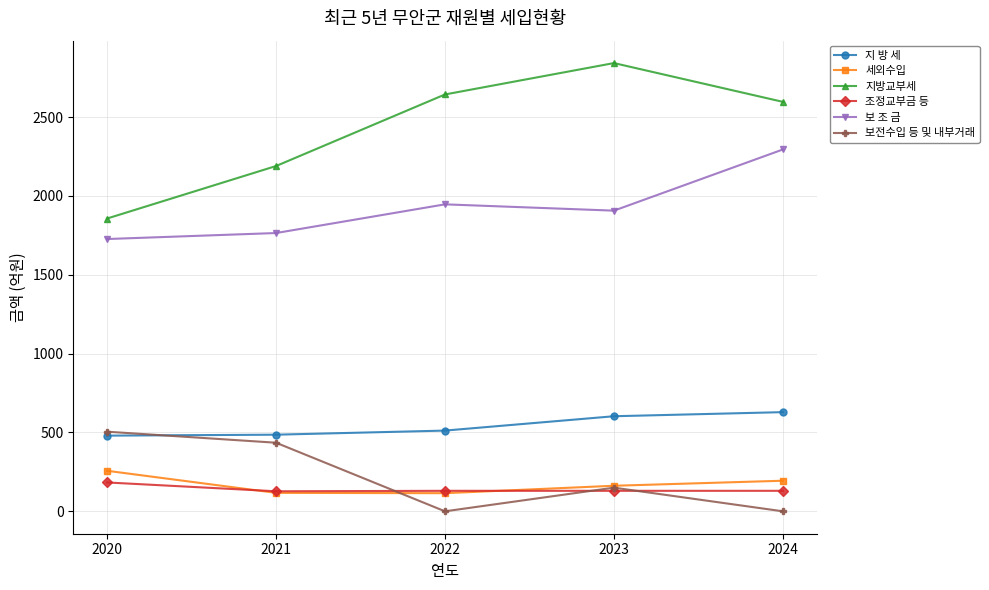

How many lines are shown in the chart?

6